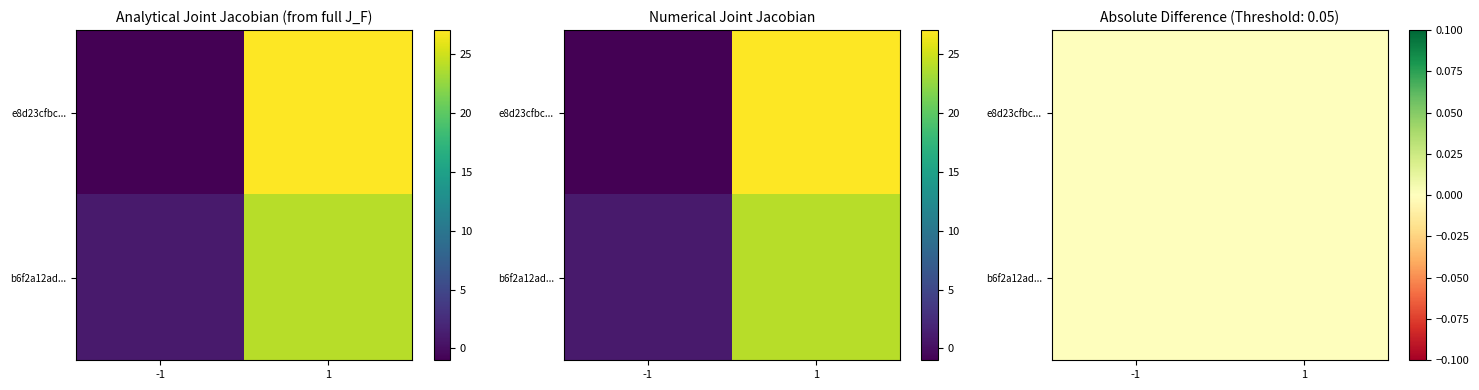

Count the number of data series in this chart.

2